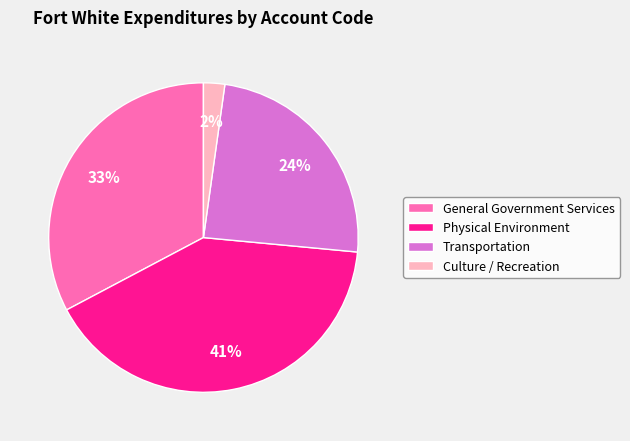

Do Physical Environment and General Government Services together represent more than half of the pie?

Yes